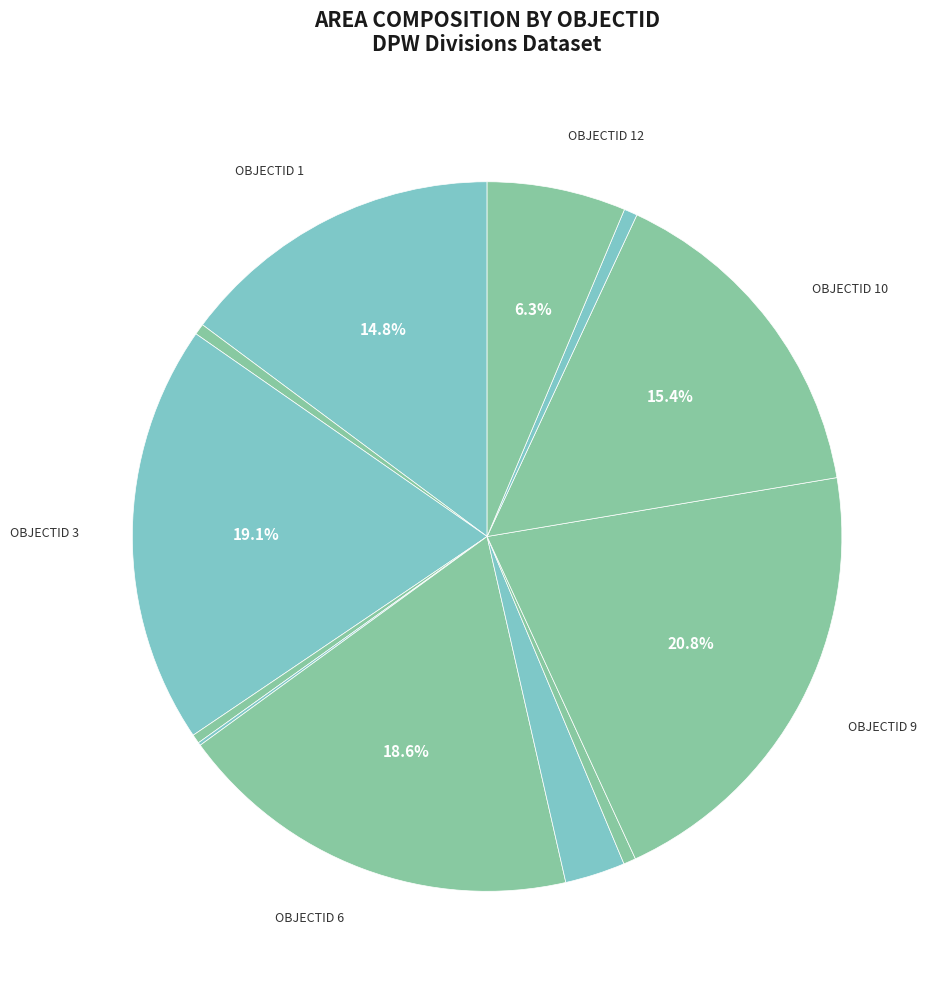

To the nearest percent, what is the average slice percentage?

8%